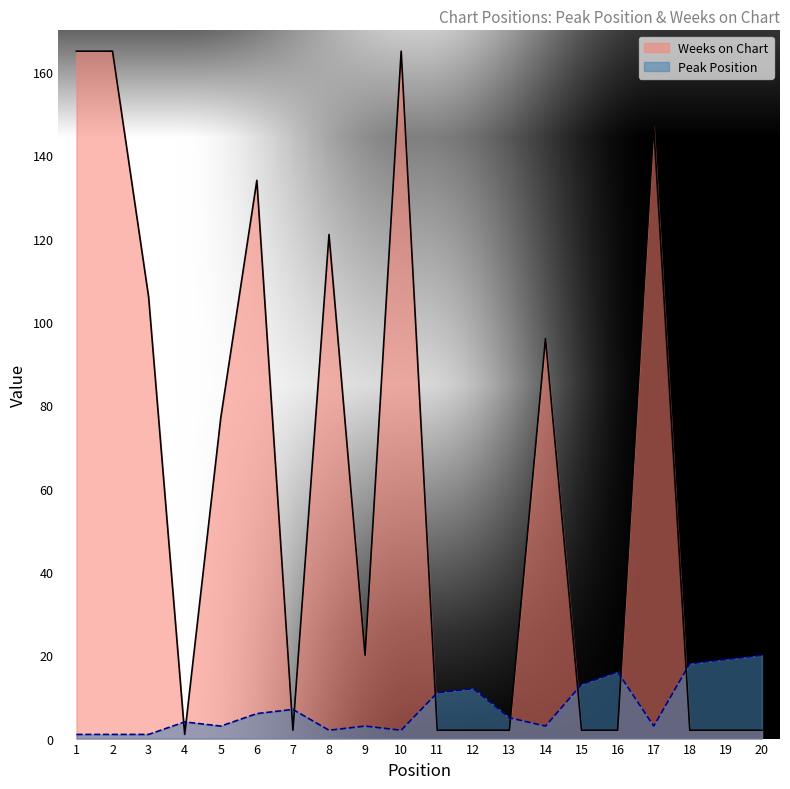

Where is the first local minimum for Peak Position?

5